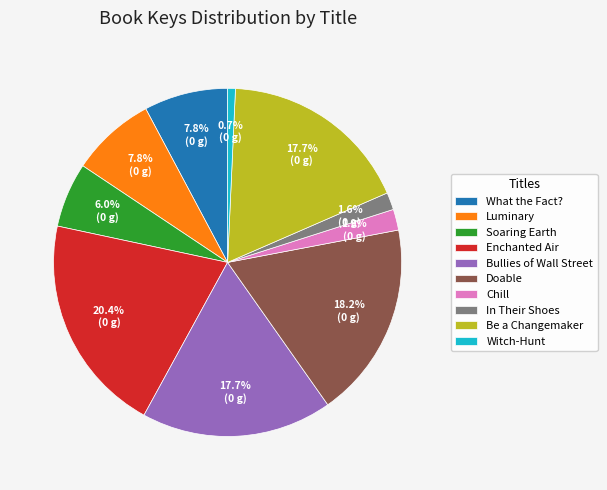

To the nearest percent, what portion does Soaring Earth represent?

6%